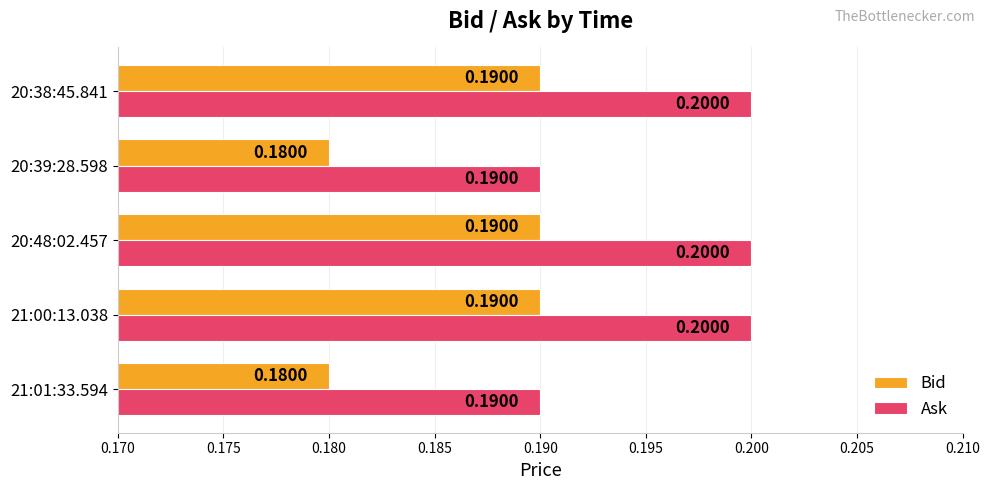

What is the sum of all Bid values?

0.9